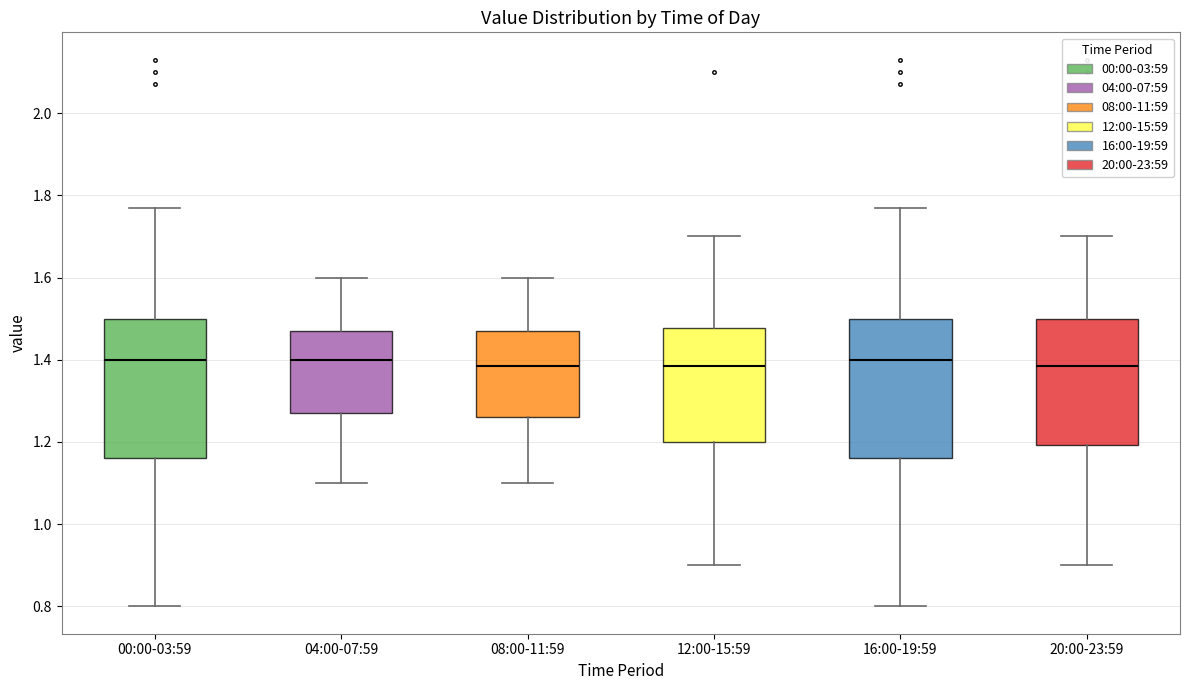

Reading left to right, read every box against the y-axis: the position of its median line, the range the box covers, and the ends of its whiskers. The values are not printed on the chart, so give them approximately, as read against the axis.

00:00-03:59: median 1.40, box 1.16 to 1.50, whiskers 0.80 to 1.78
04:00-07:59: median 1.40, box 1.28 to 1.48, whiskers 1.10 to 1.60
08:00-11:59: median 1.38, box 1.26 to 1.48, whiskers 1.10 to 1.60
12:00-15:59: median 1.38, box 1.20 to 1.48, whiskers 0.90 to 1.70
16:00-19:59: median 1.40, box 1.16 to 1.50, whiskers 0.80 to 1.78
20:00-23:59: median 1.38, box 1.20 to 1.50, whiskers 0.90 to 1.70